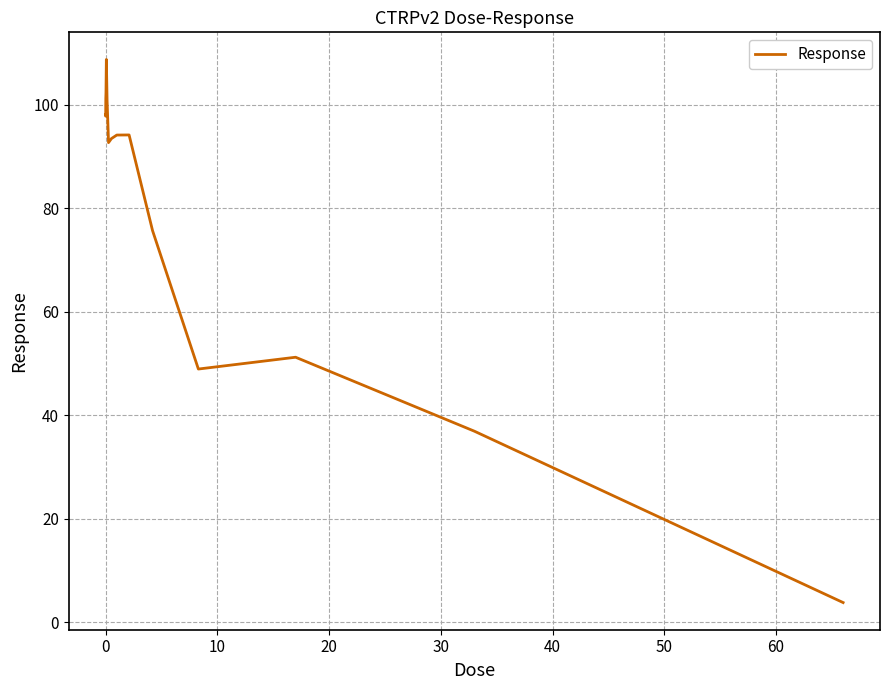

What is the smallest value displayed?

3.8